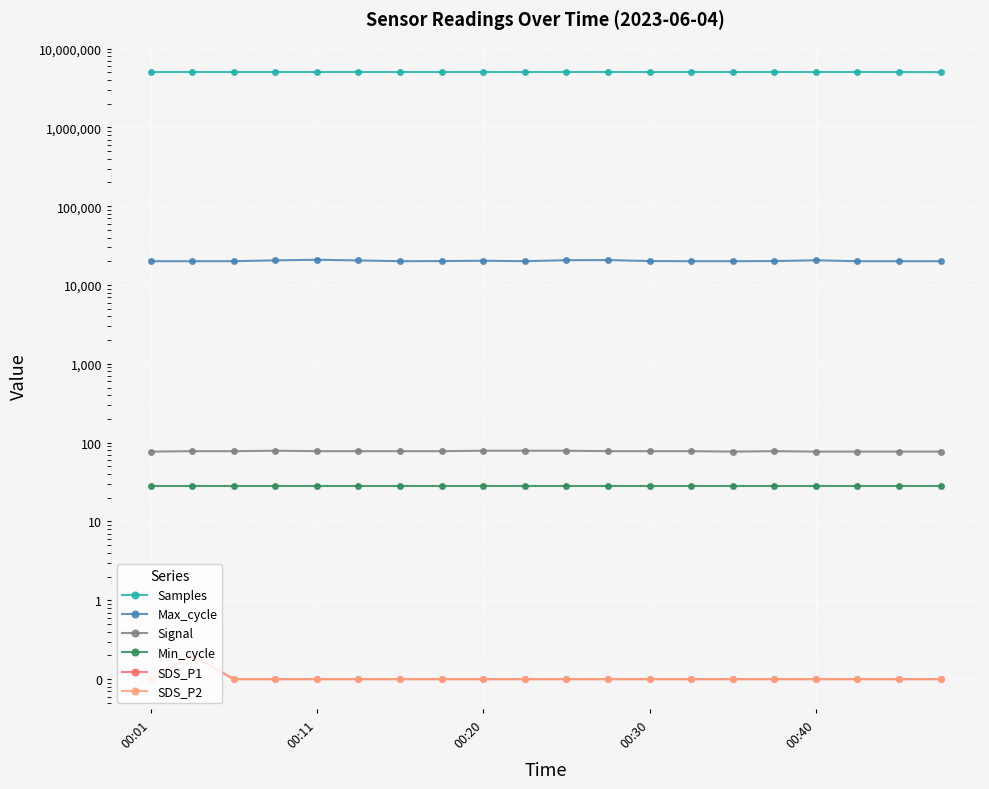

What is the minimum value shown in the chart?

0.1